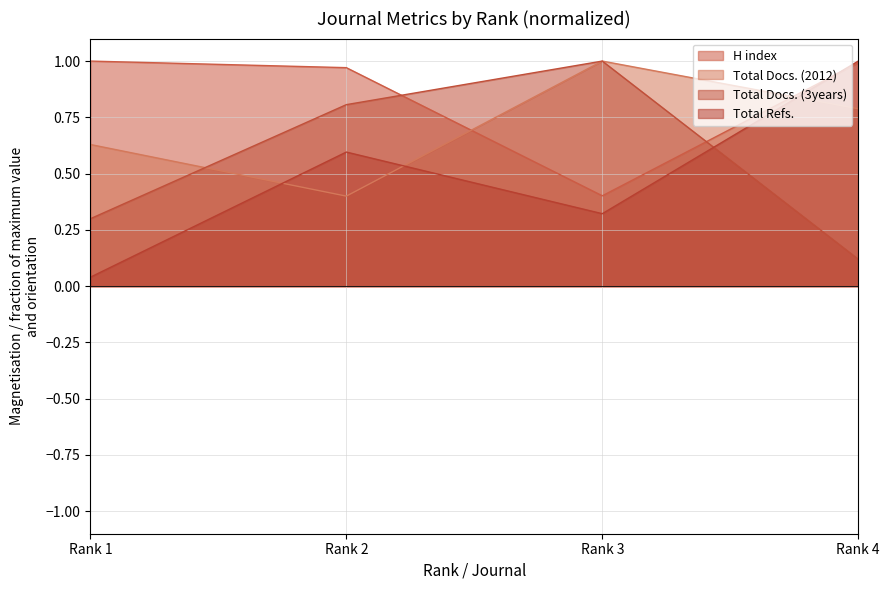

What is the average value of the Total Refs. series?

0.5